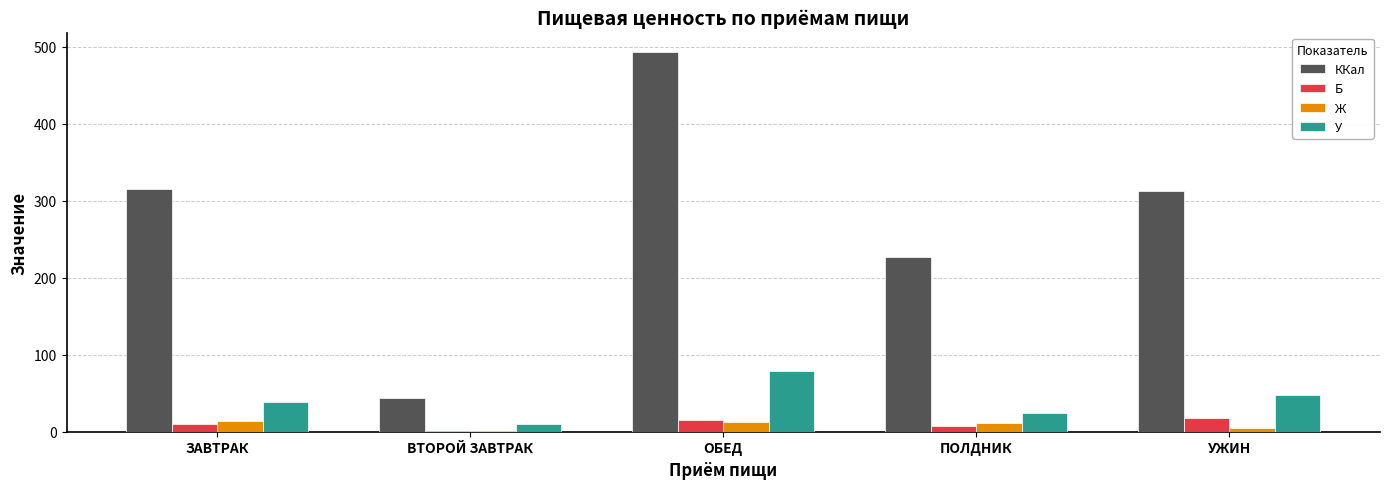

At which category is the sum across all series the highest?

ОБЕД